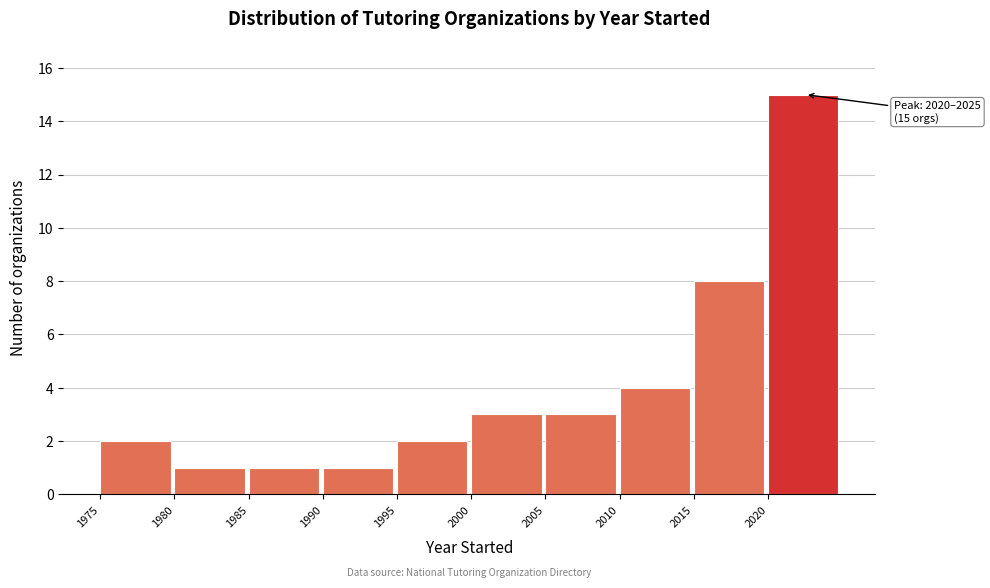

Which range on the x-axis has the tallest bar?

2020 to 2025